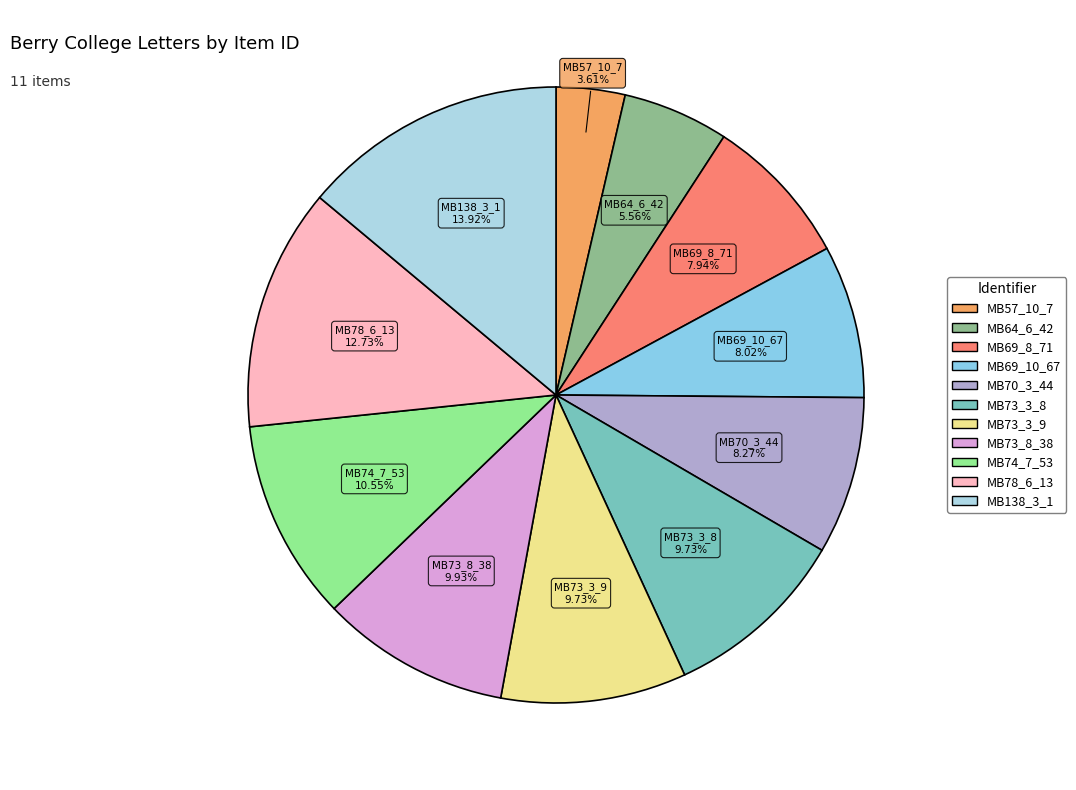

Combined, what portion of the pie is MB70_3_44 and MB138_3_1?

22.2%